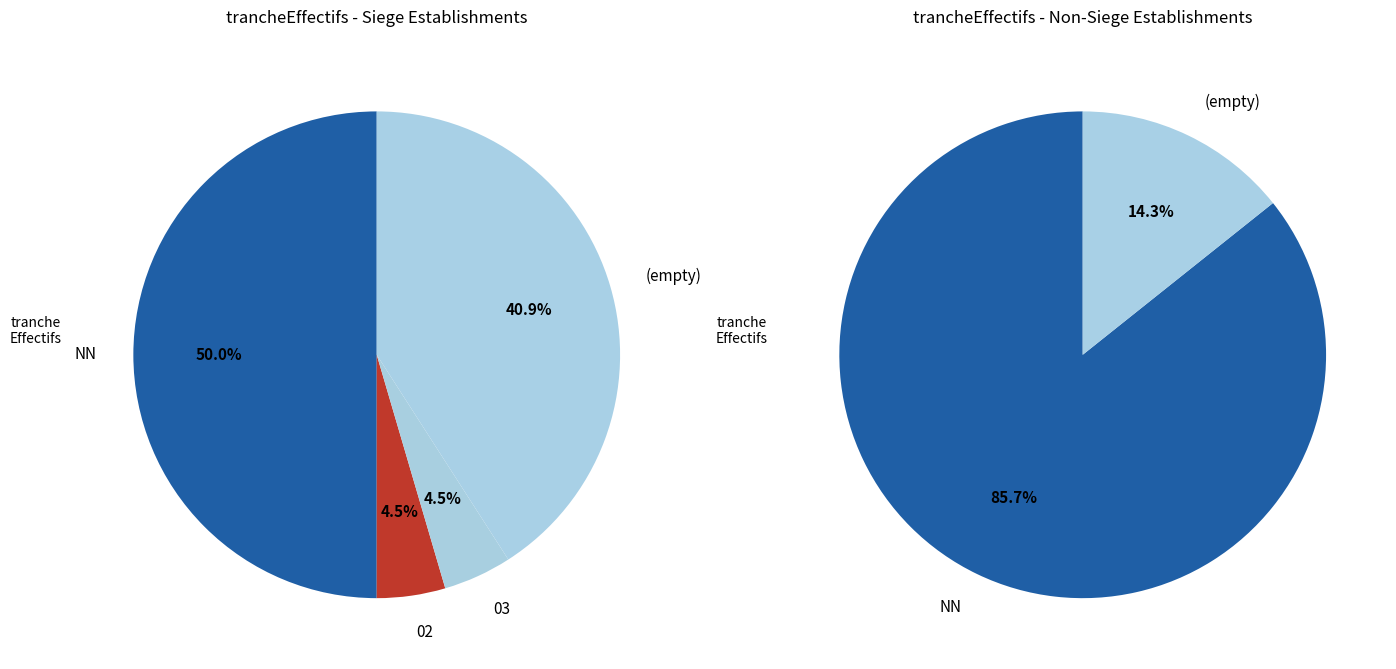

What is the change in value from 03 to ?

+11